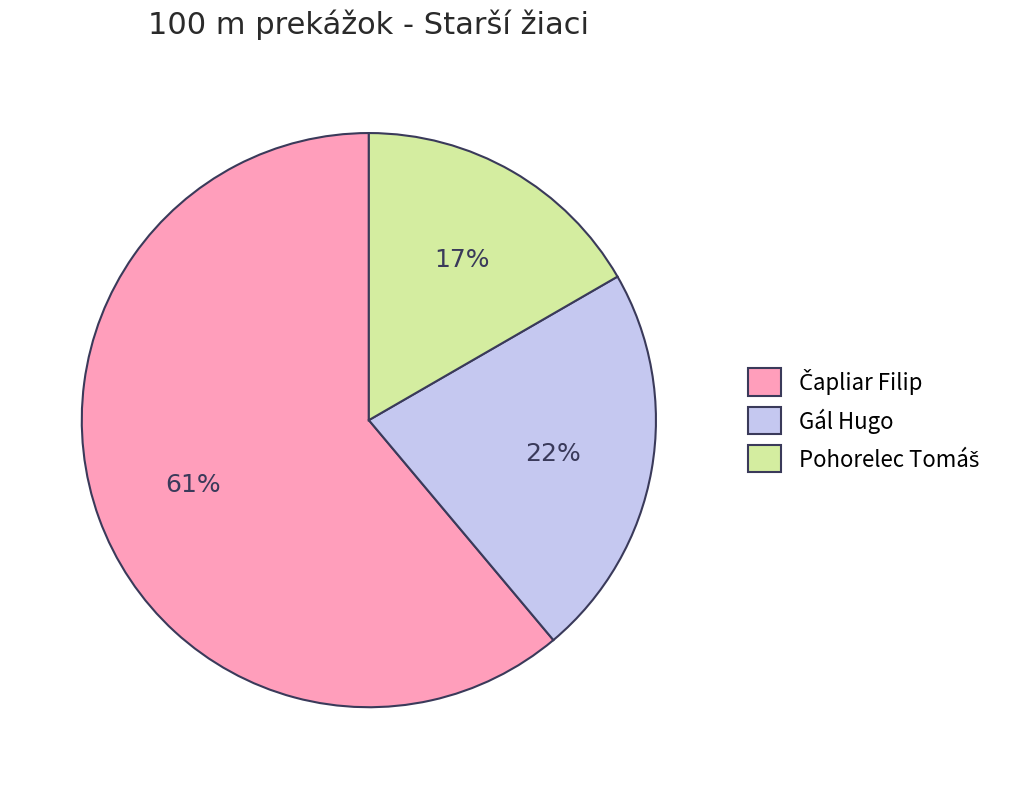

How many segments does this pie chart have?

3